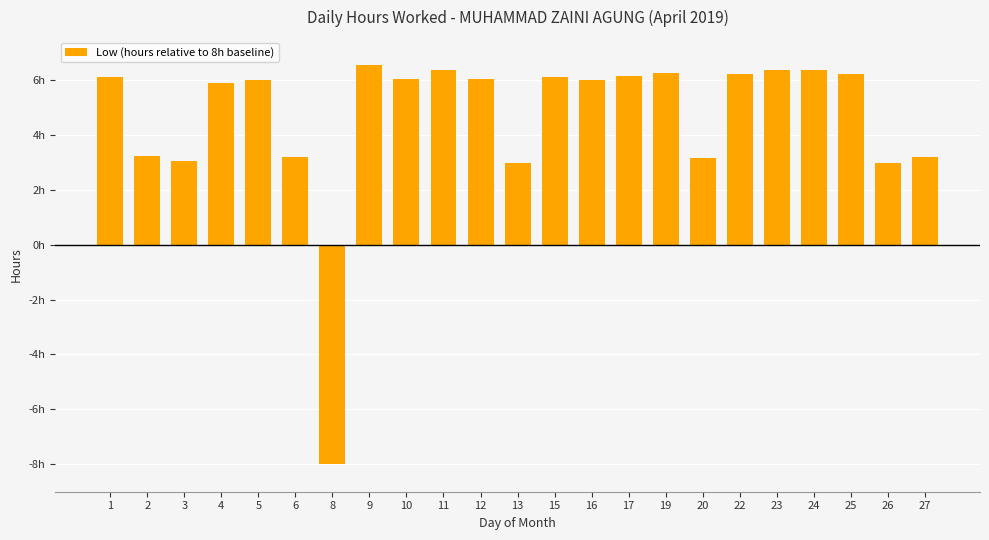

At which label does the data first exceed 6?

1